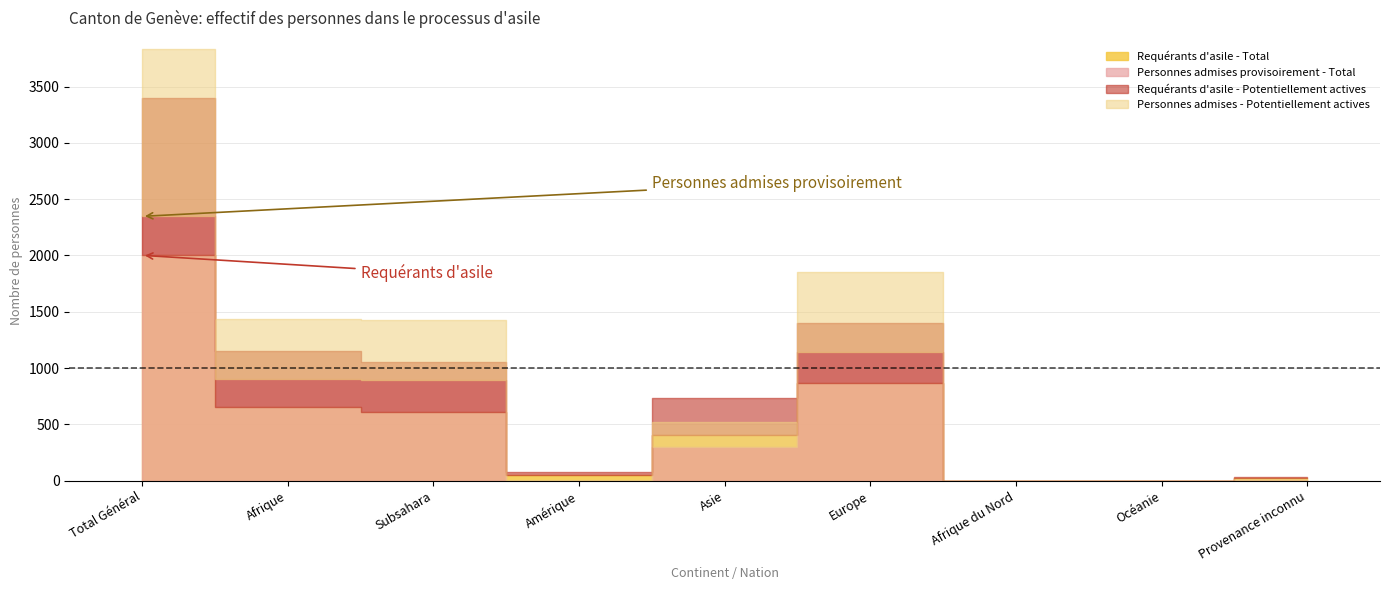

What position from the left is Amérique?

4